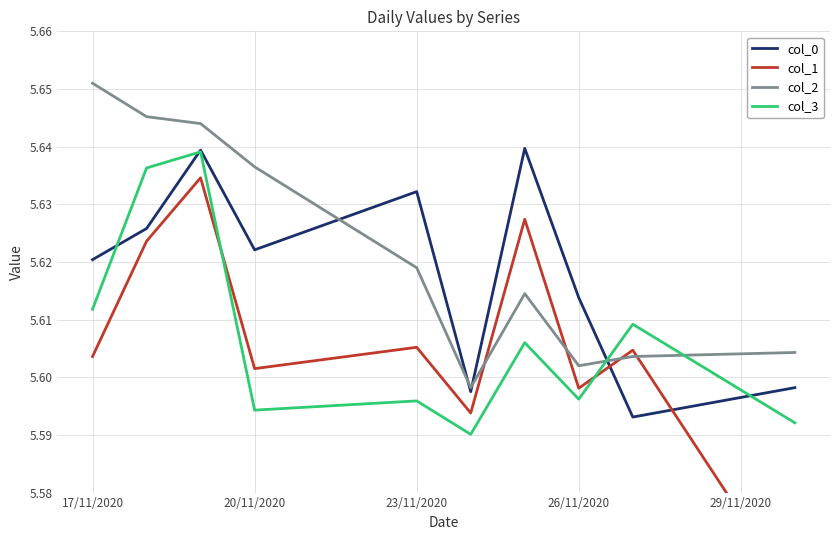

Reading left to right, list all the values displayed in this chart.

col_0: 5.6	5.6	5.6	5.6	5.6	5.6	5.6	5.6	5.6	5.6
col_1: 5.6	5.6	5.6	5.6	5.6	5.6	5.6	5.6	5.6	5.6
col_2: 5.7	5.6	5.6	5.6	5.6	5.6	5.6	5.6	5.6	5.6
col_3: 5.6	5.6	5.6	5.6	5.6	5.6	5.6	5.6	5.6	5.6